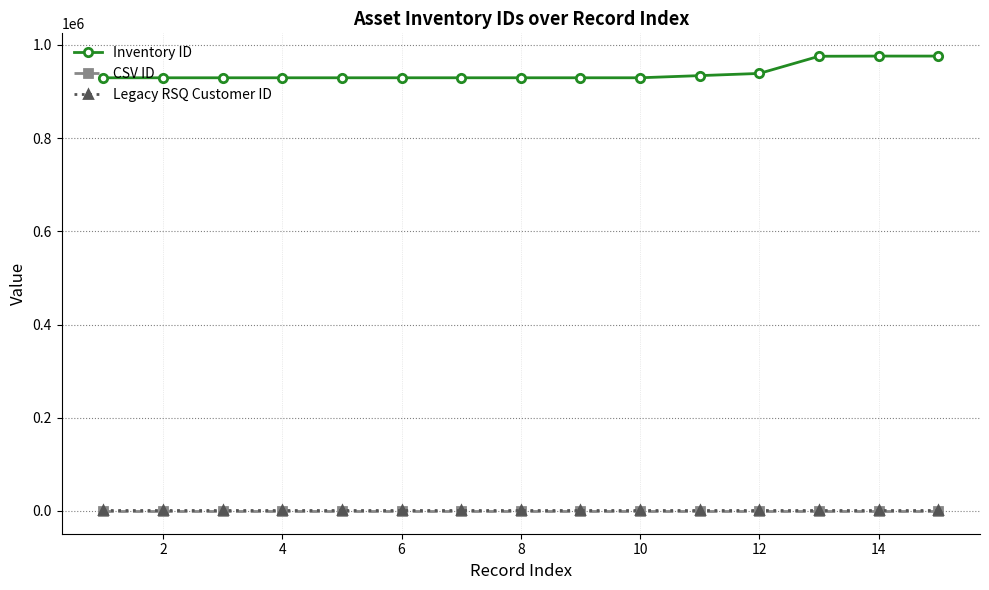

True or false: CSV ID and Legacy RSQ Customer ID cross at least once.

False